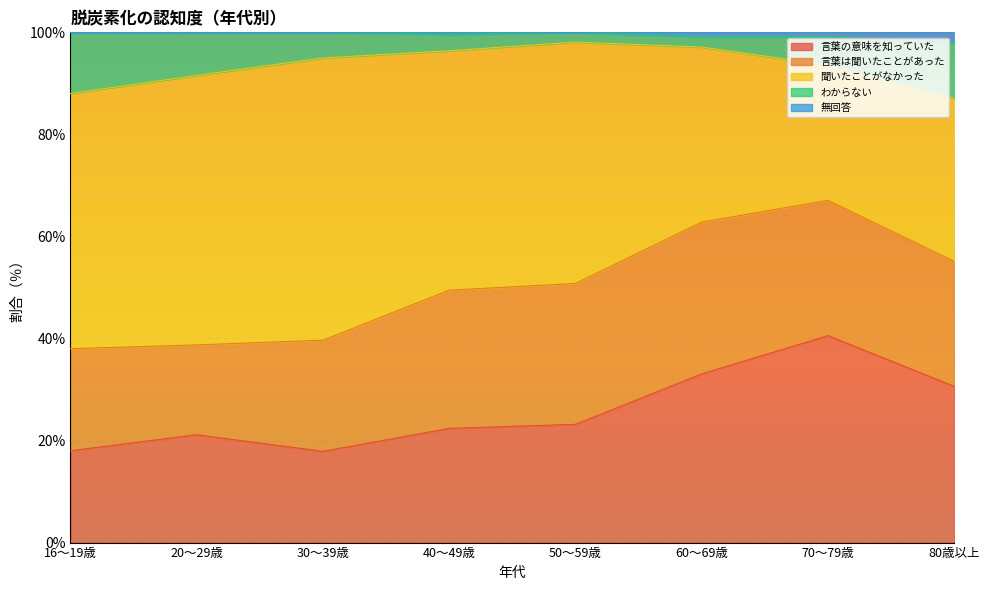

How many data points in 上記の説明を読む前から言葉の意味を知っていた（％） are above 23?

4